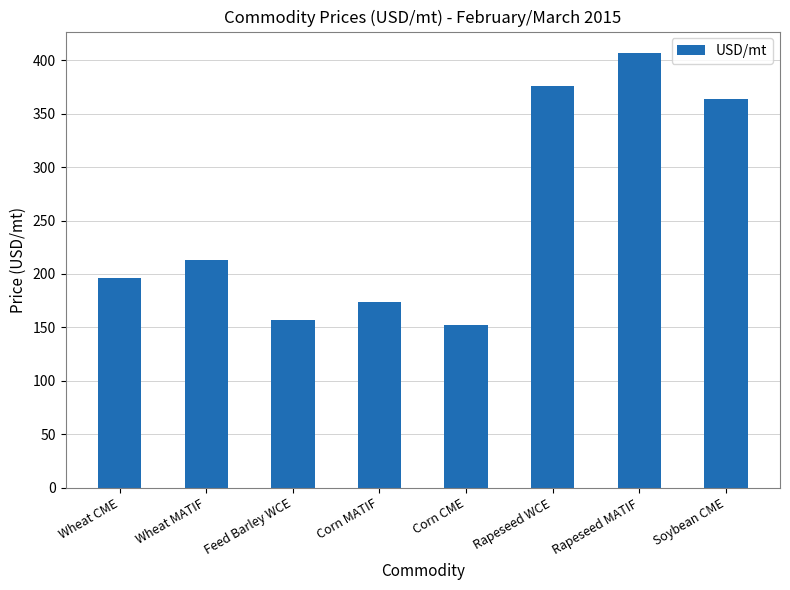

Which category has the highest value across all series?

Rapeseed MATIF